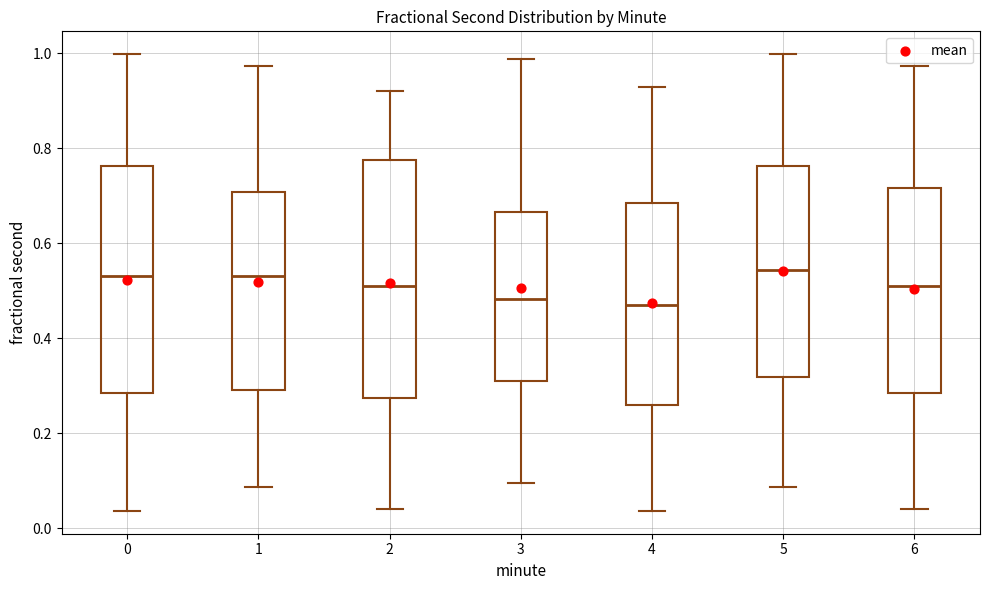

Which box is the tallest, from its lower edge to its upper edge?

2